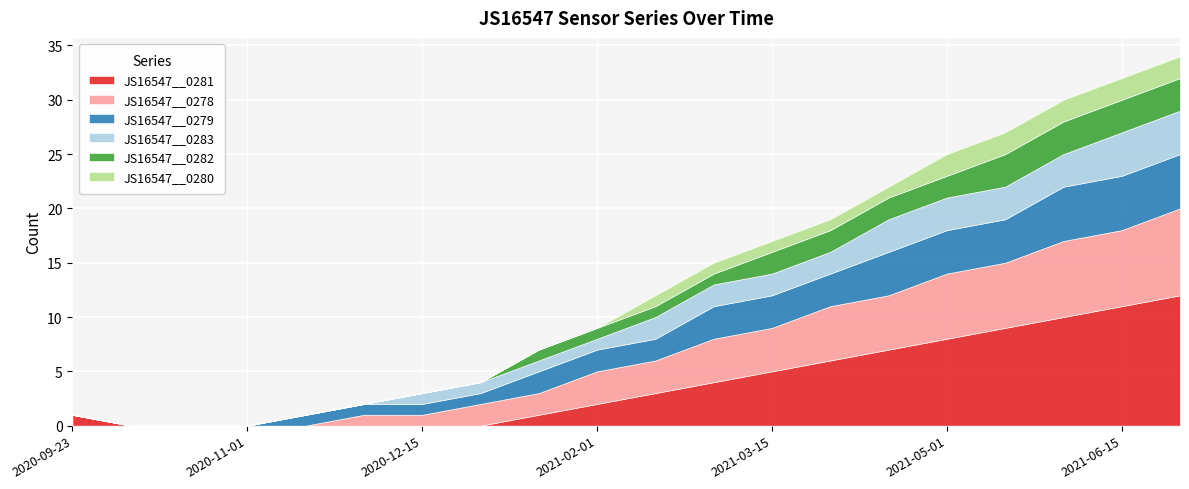

True or false: JS16547__0279 and JS16547__0278 cross at least once.

False